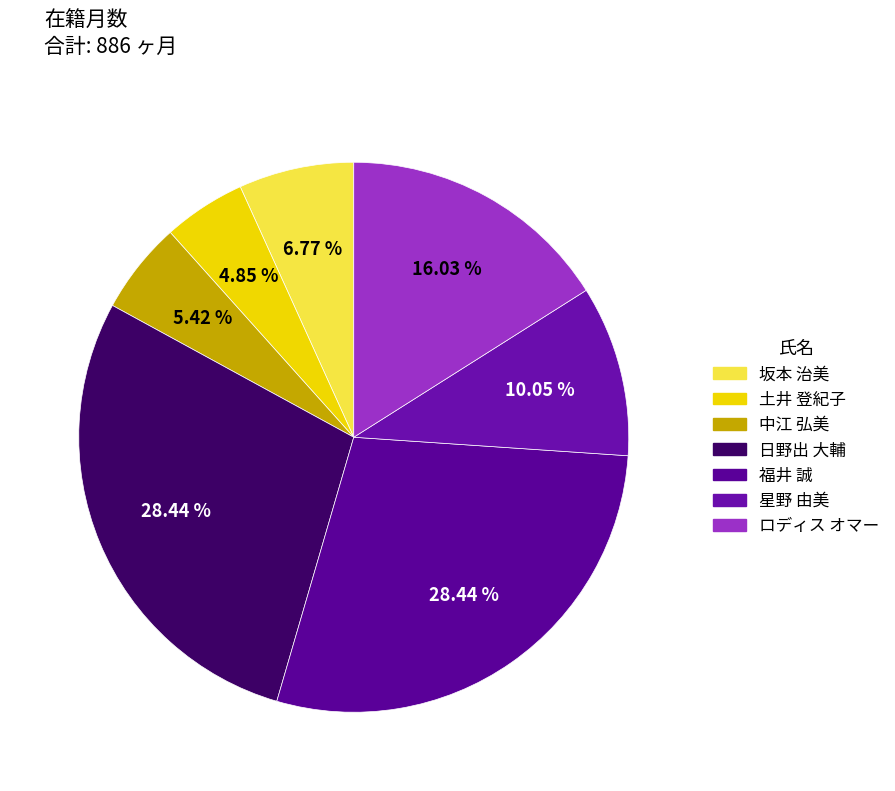

How many segments does this pie chart have?

7